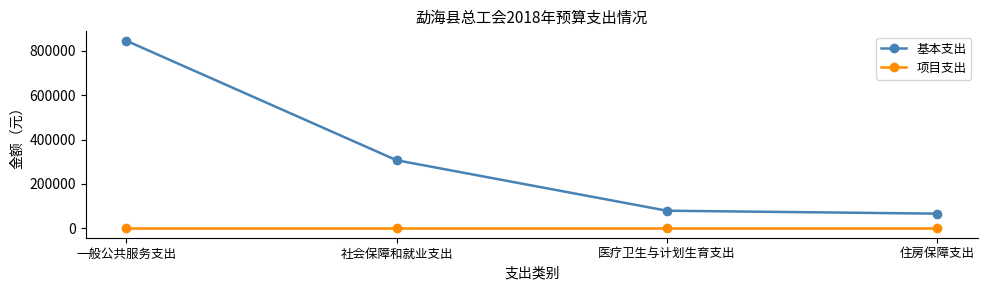

What is the highest value of the 基本支出 series?

845448.7